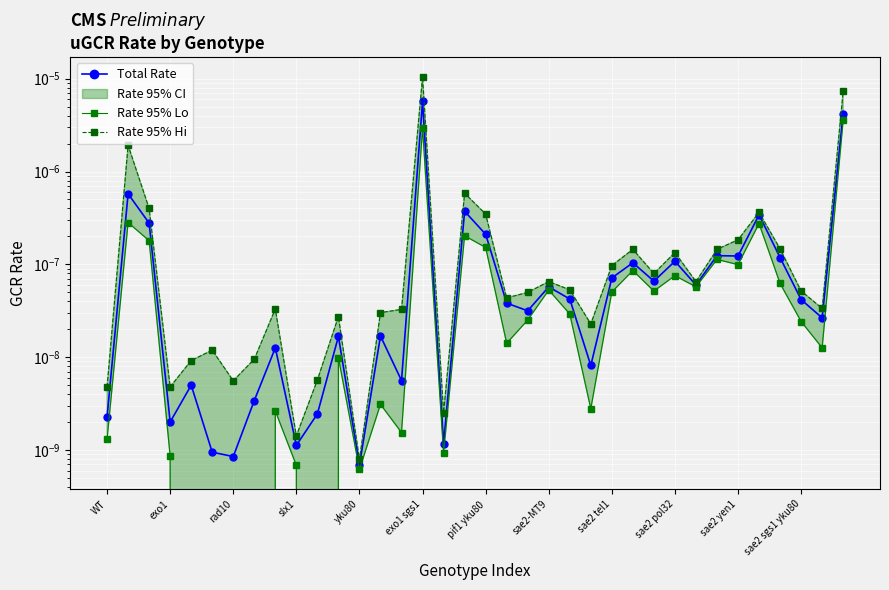

True or false: Rate 95% Hi and Rate 95% Lo cross at least once.

False